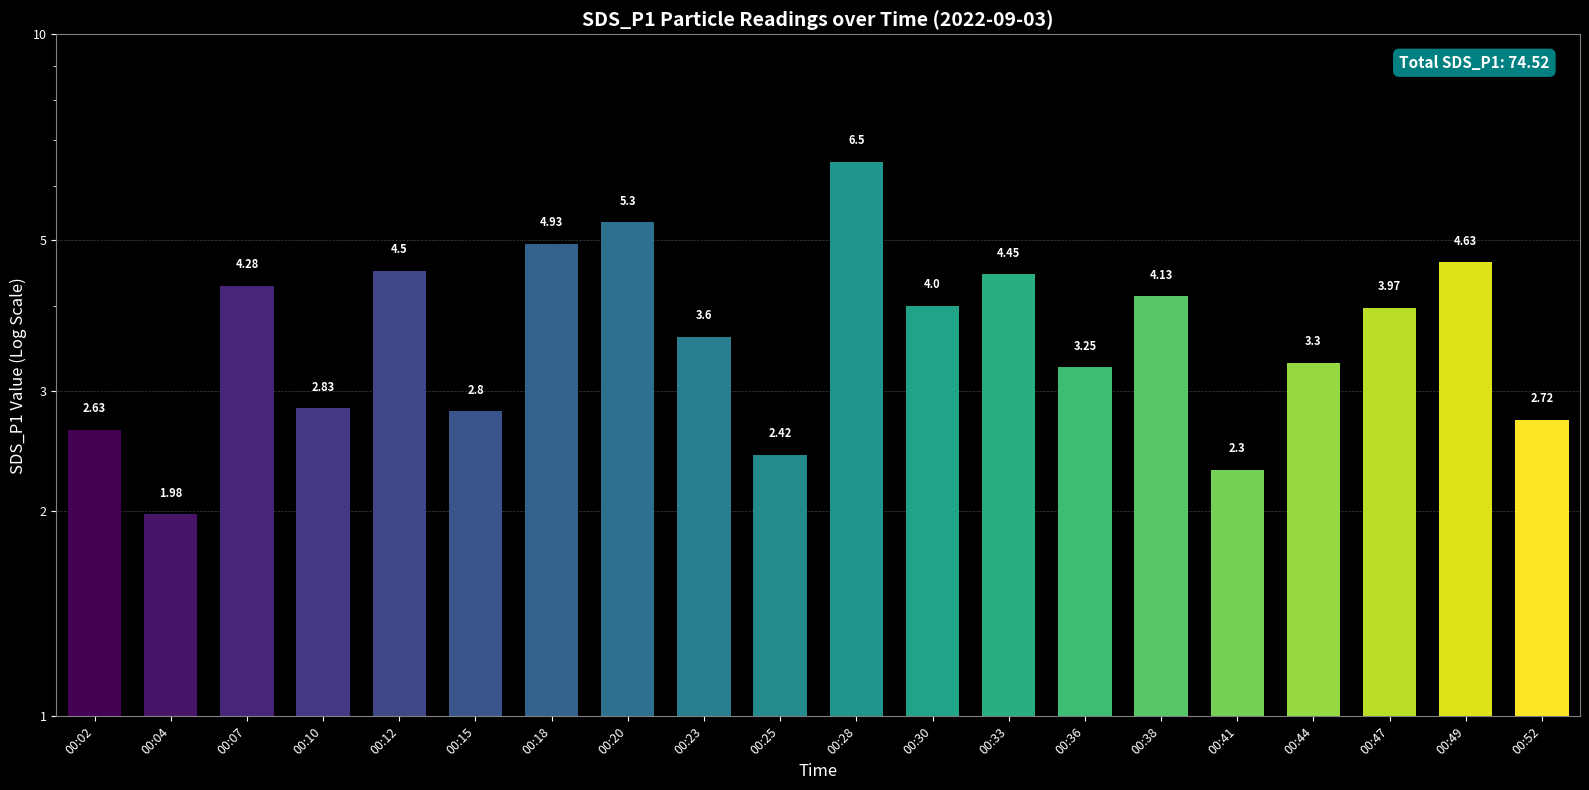

What is the difference between the second highest and minimum values?

3.3